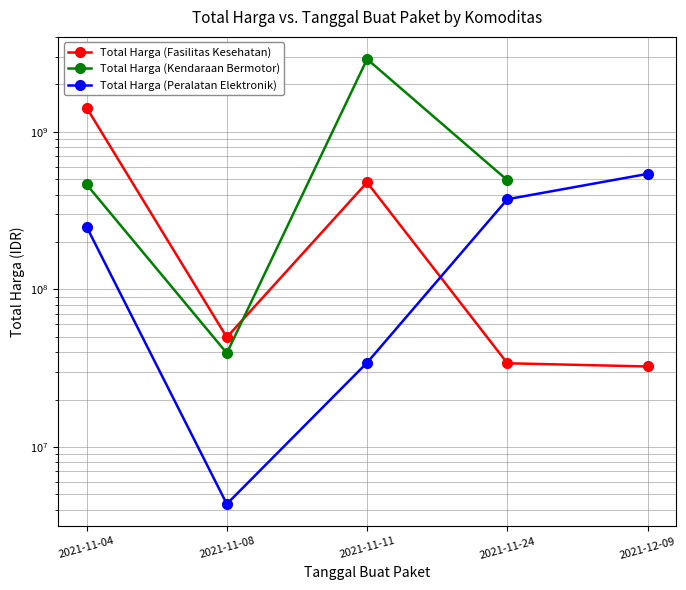

Rank the series at 2021-11-08 from lowest to highest value.

Total Harga (Peralatan Elektronik), Total Harga (Kendaraan Bermotor), Total Harga (Fasilitas Kesehatan)